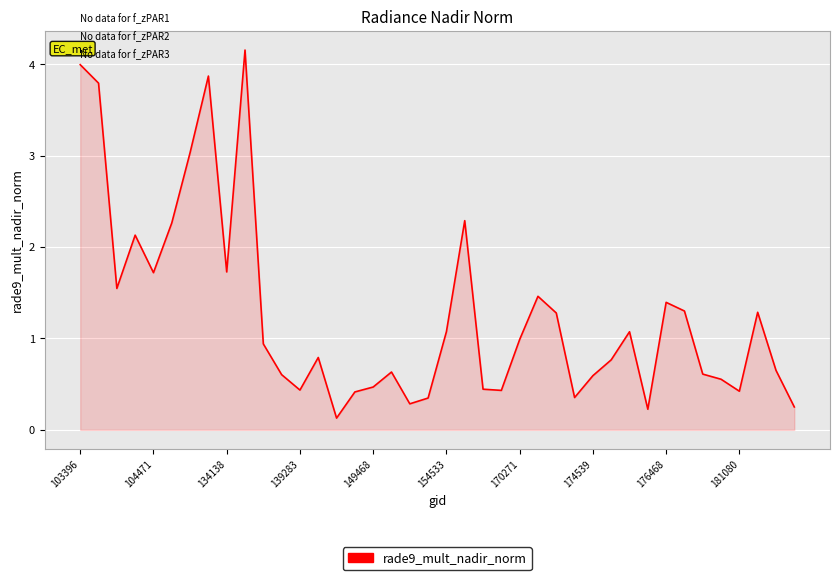

What is the difference between the maximum and minimum values?

4.0